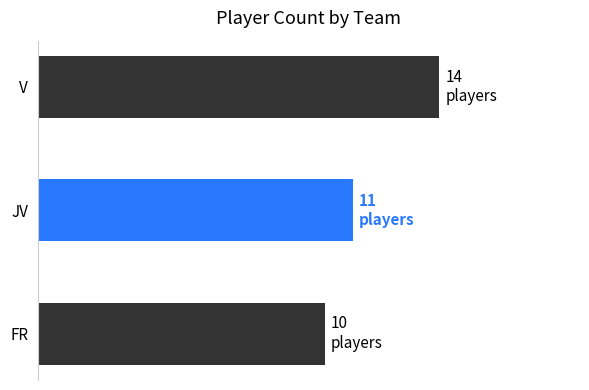

Does the chart contain any negative values?

No